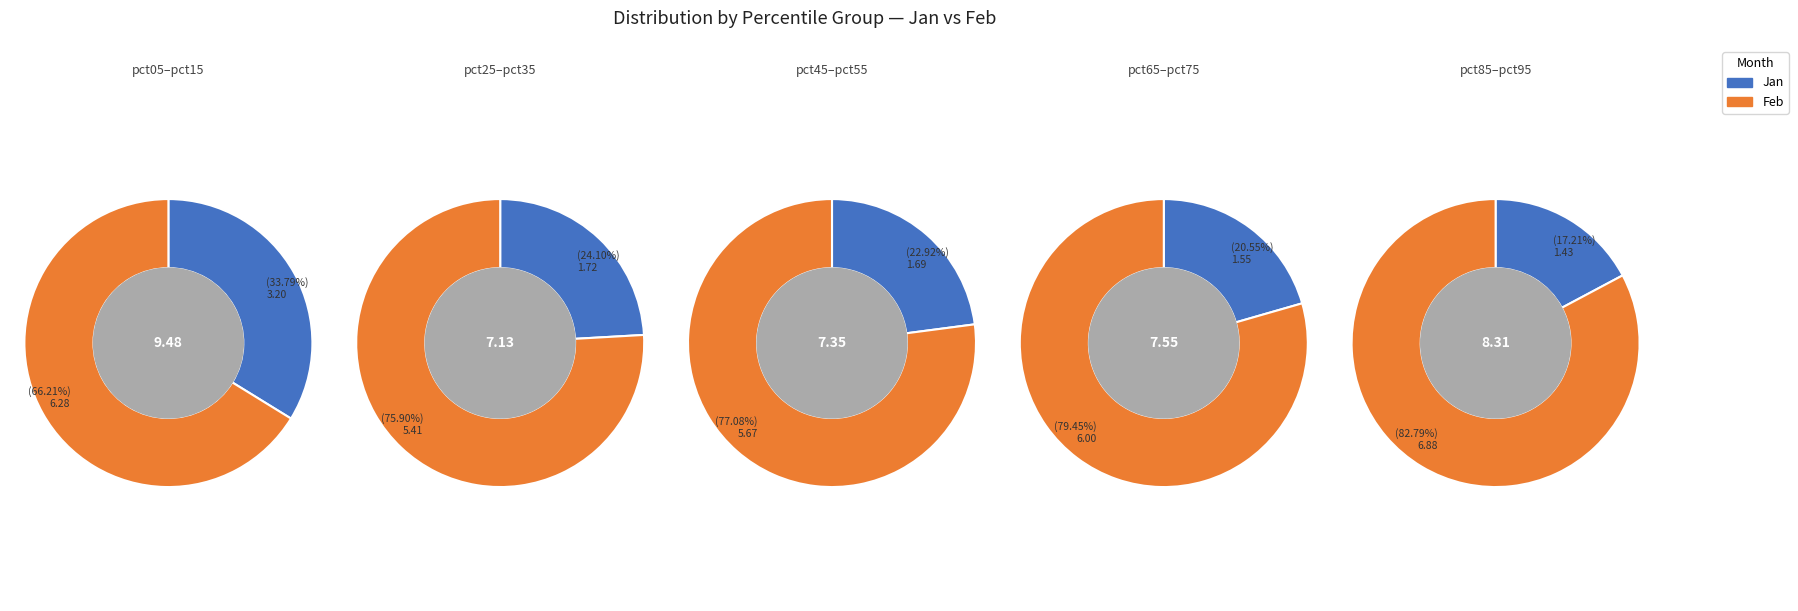

Is pct95 the majority of the pie?

No